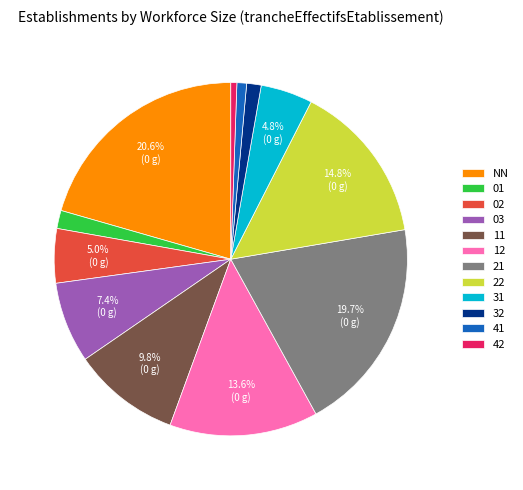

To the nearest percent, what is the difference between the 12 and 22 slice percentages?

1%